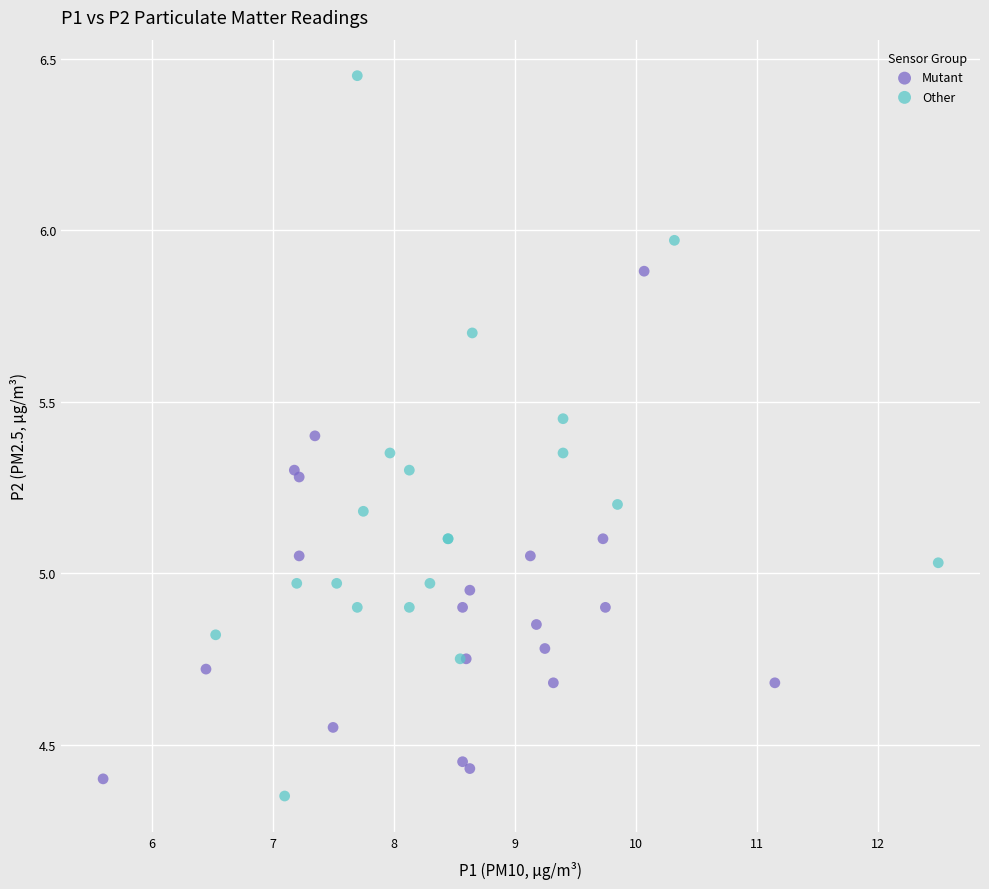

Which series has the largest Y range (max minus min)?

Other